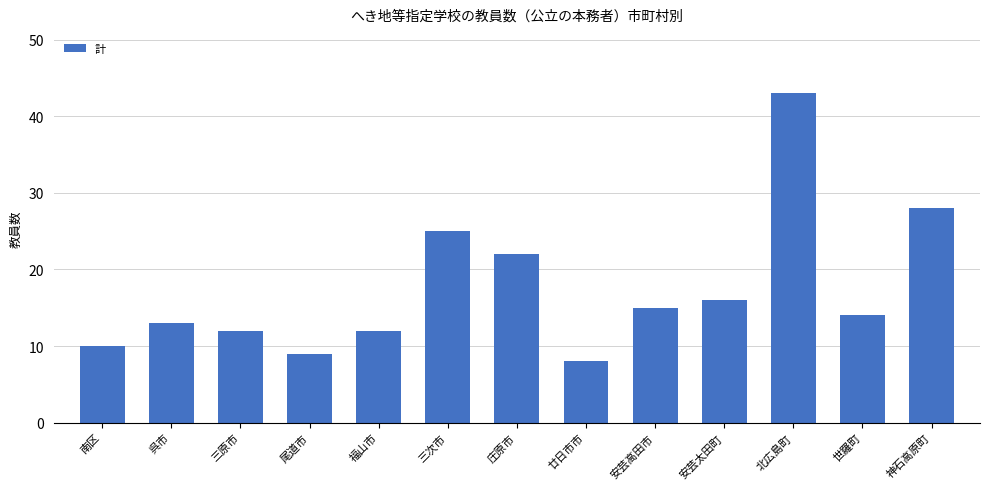

What is the average value?

17